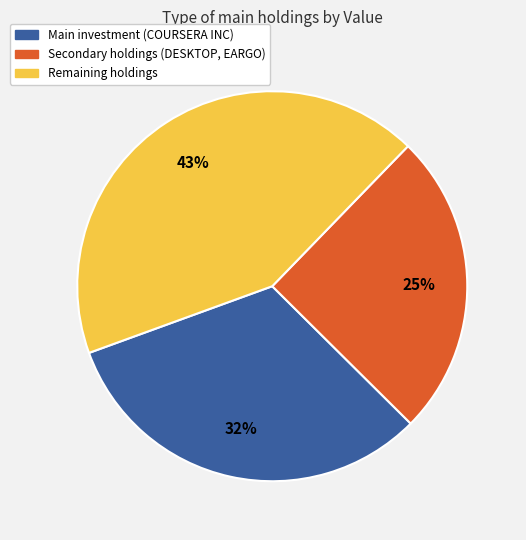

To the nearest percent, what is the difference between the largest and smallest slice percentages?

18%